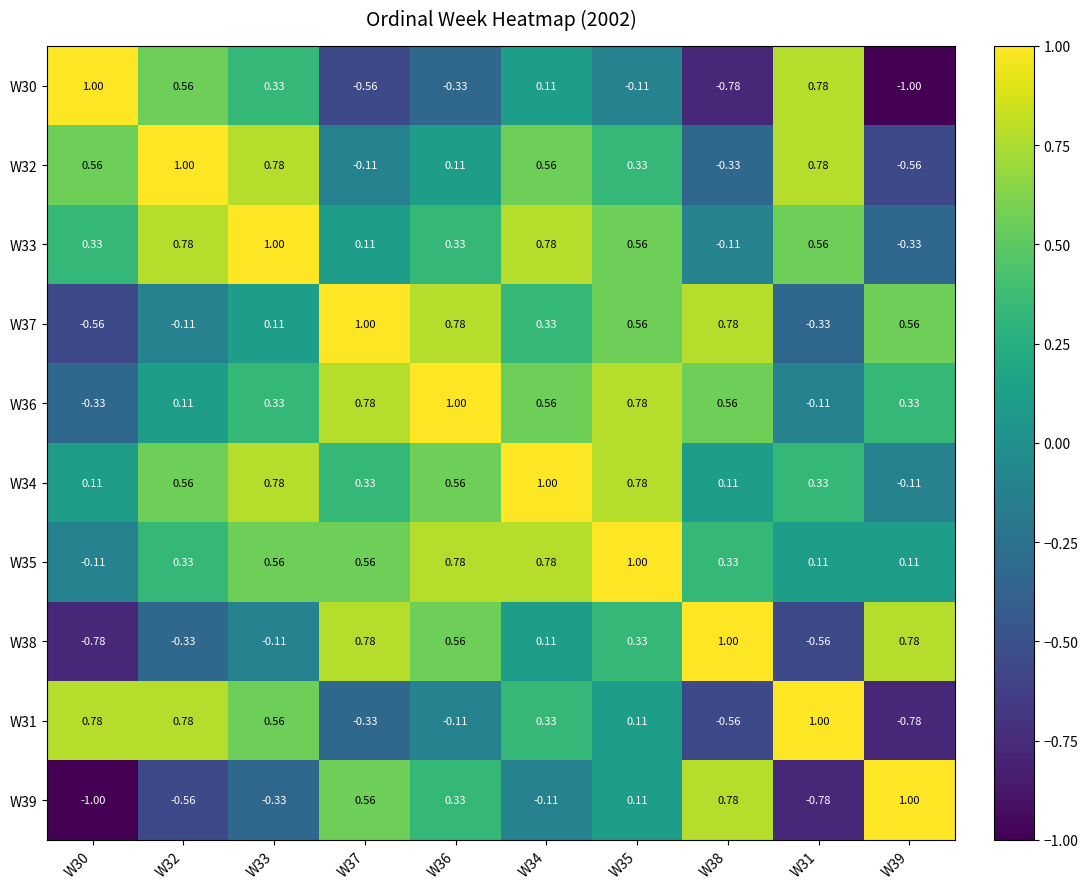

Is the value of W34 at W34 greater than the value of W33 at W36?

Yes